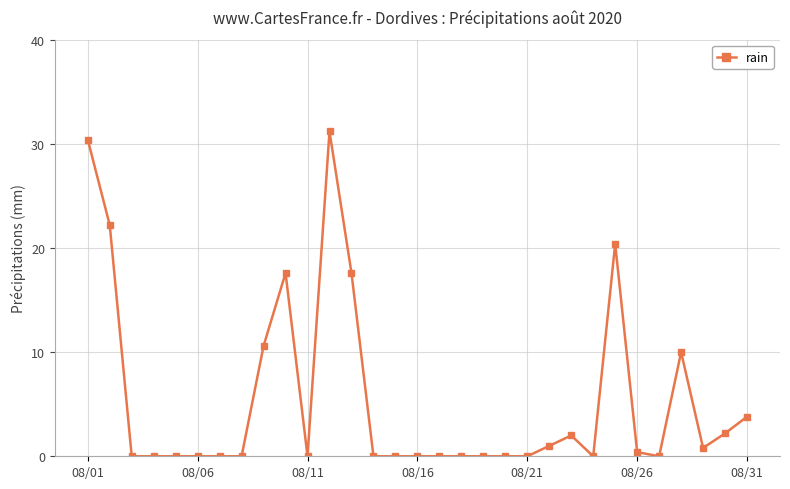

Reading left to right, transcribe all the data shown in this chart.

30.4	22.2	0.0	0.0	0.0	0.0	0.0	0.0	10.6	17.6	0.0	31.2	17.6	0.0	0.0	0.0	0.0	0.0	0.0	0.0	0.0	1.0	2.0	0.0	20.4	0.4	0.0	10.0	0.8	2.2	3.8